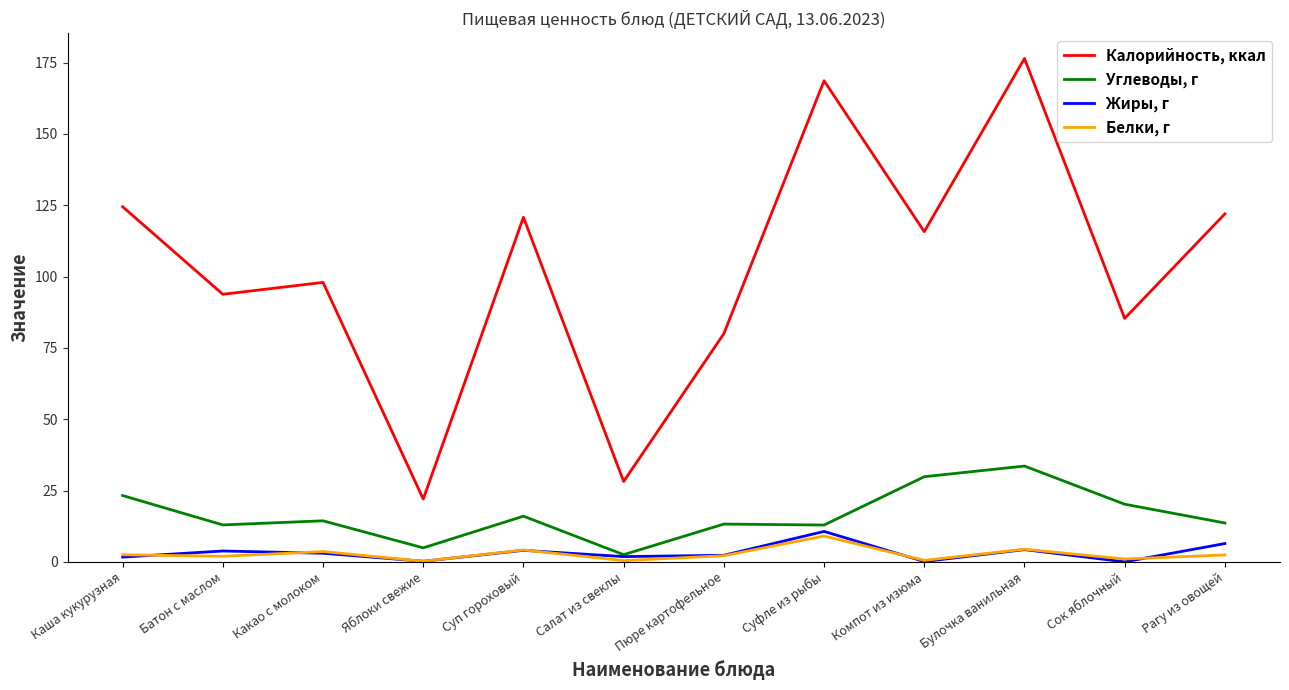

True or false: Жиры, г and Калорийность, ккал cross at least once.

False